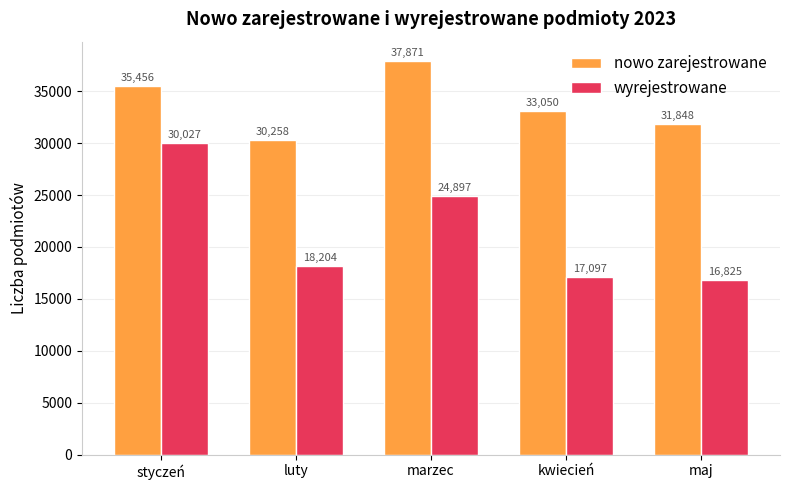

Are the bars horizontal?

No